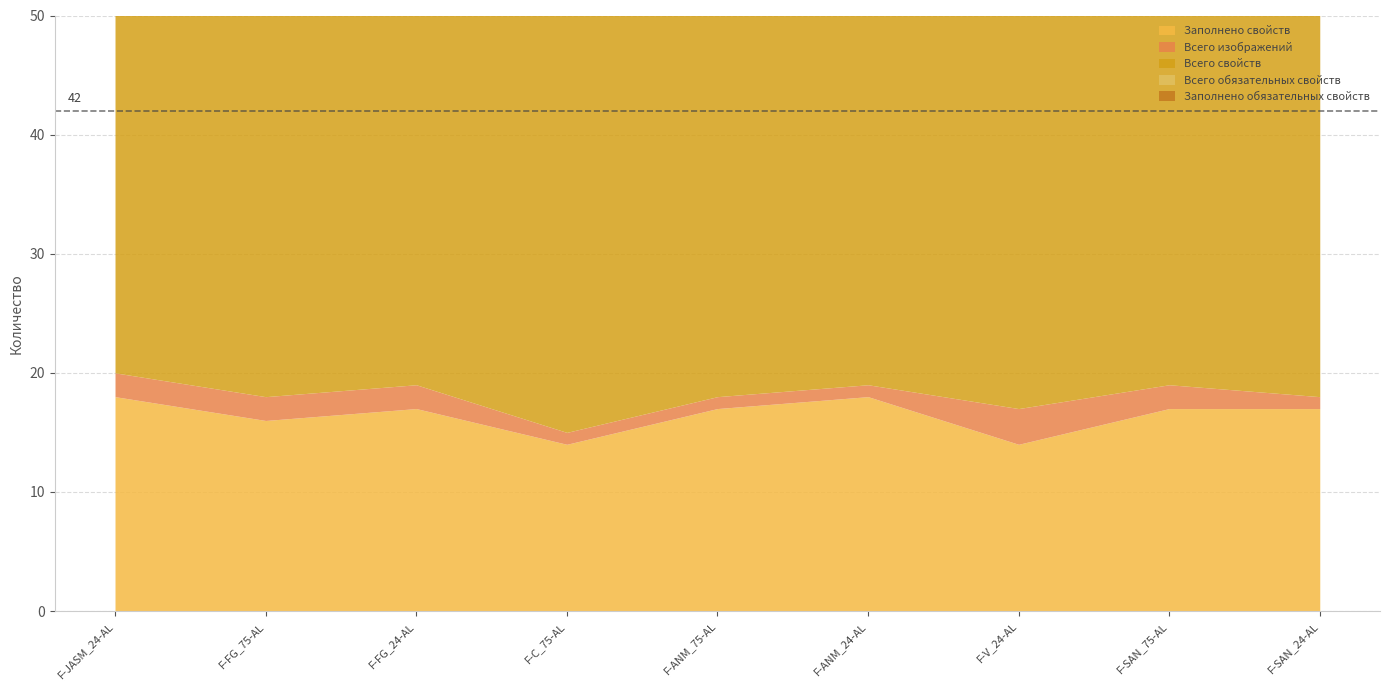

At F-C_75-AL, list the series in order from smallest to largest.

Всего изображений, Заполнено обязательных свойств, Всего обязательных свойств, Заполнено свойств, Всего свойств